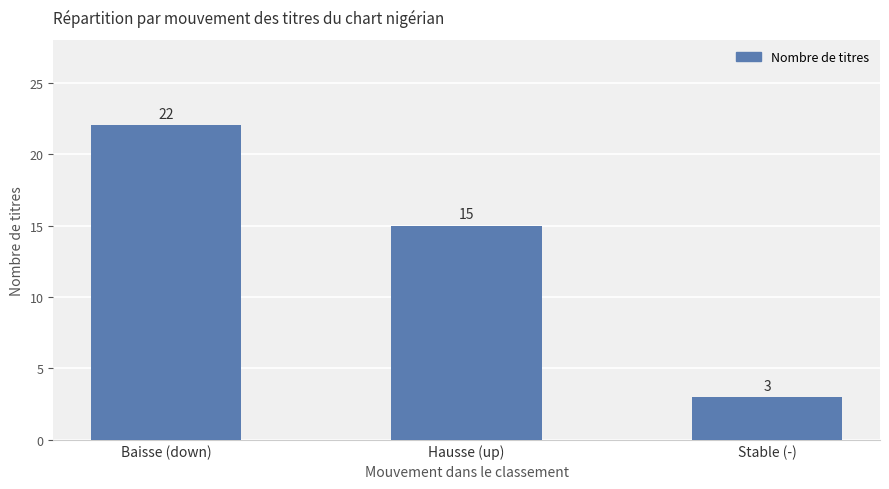

Where does the data first go above 15?

Baisse (down)